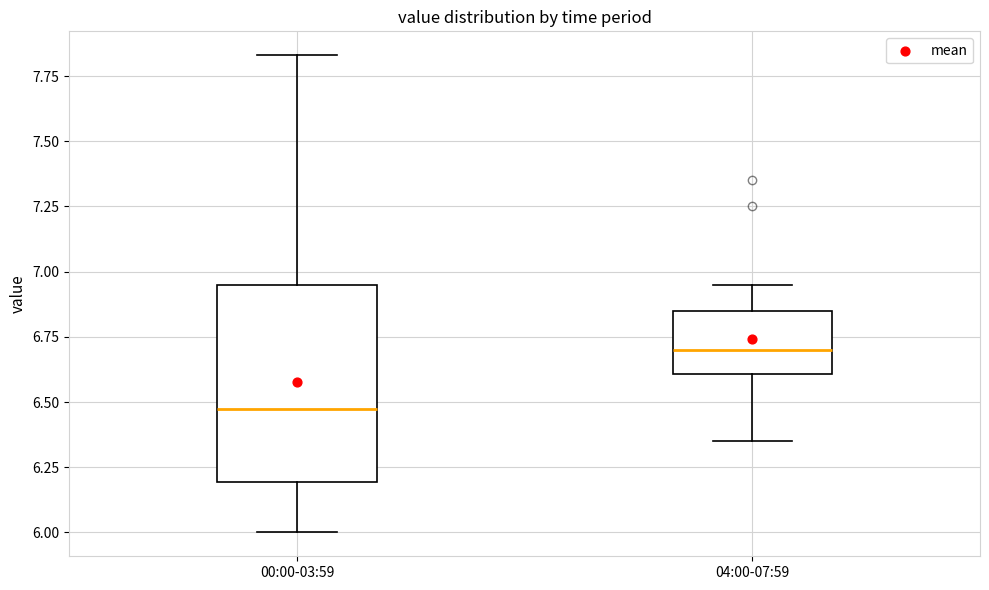

Reading left to right, transcribe this box plot: for each box, give where its median line is, the range the box spans, and where its two whiskers end, as read against the y-axis. The values are not printed on the chart, so give them approximately, as read against the axis.

00:00-03:59: median 6.50, box 6.20 to 6.95, whiskers 6.00 to 7.85
04:00-07:59: median 6.70, box 6.60 to 6.85, whiskers 6.35 to 6.95